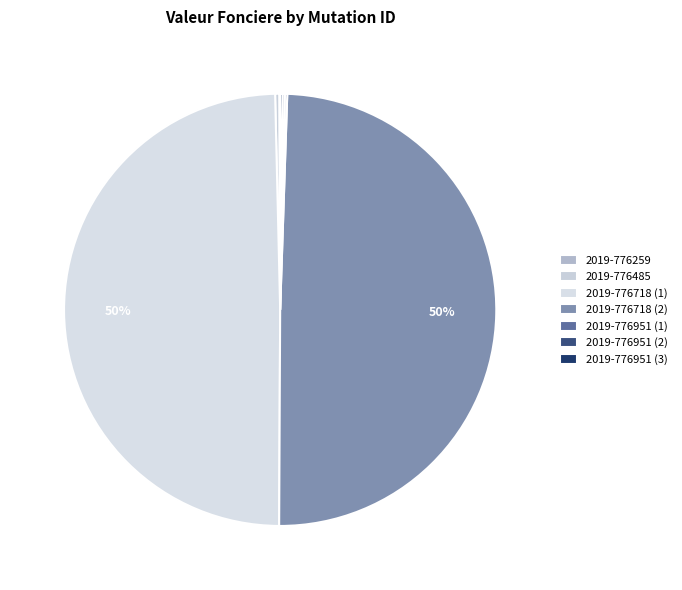

How many segments does this pie chart have?

7